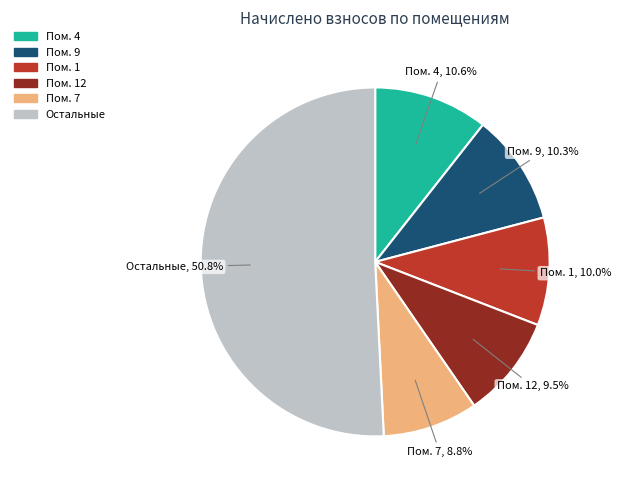

What percentage is NOT represented by Пом. 12?

90.5%